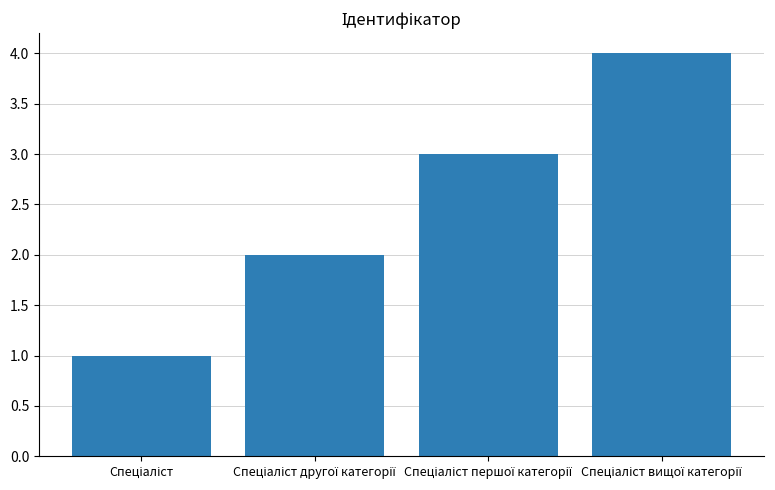

What is the difference between the maximum and minimum values?

3